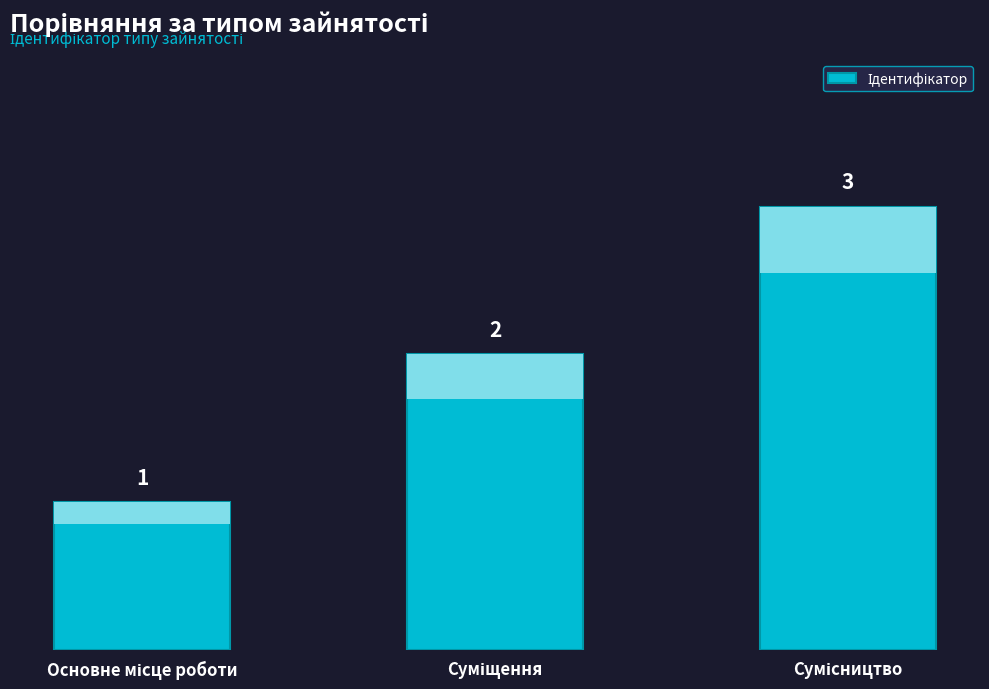

Where does the data first go above 2?

Сумісництво